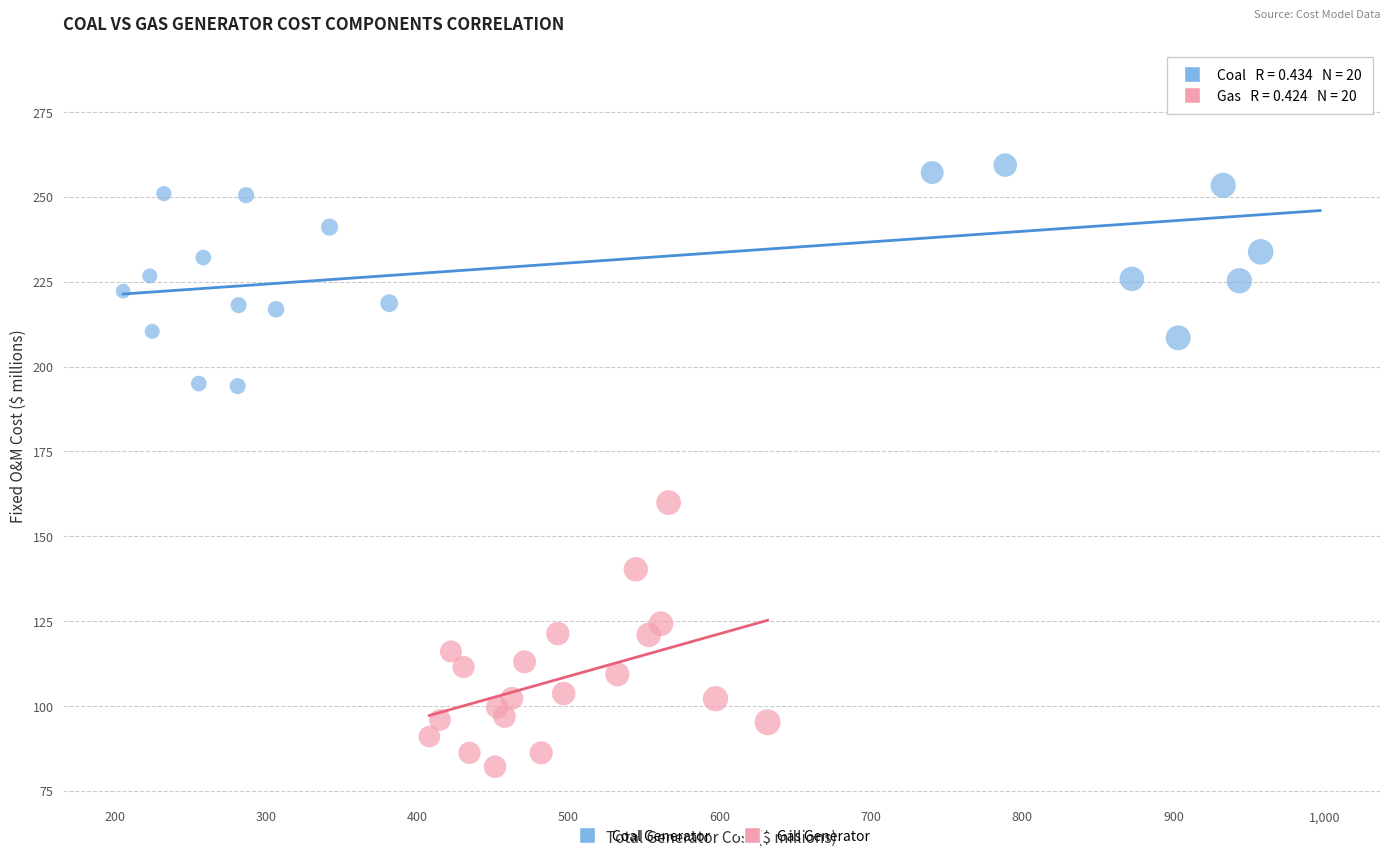

Which series contains the lowest Y value?

Gas Generator